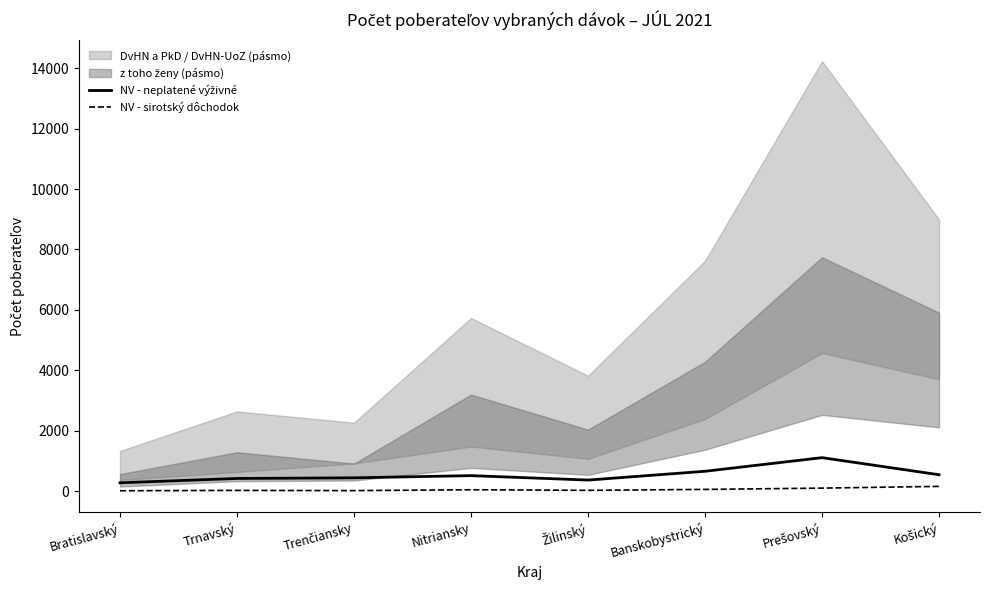

List the labels in order of NV - sirotský dôchodok value, smallest first.

Bratislavský, Trenčiansky, Trnavský, Žilinský, Nitriansky, Banskobystrický, Prešovský, Košický